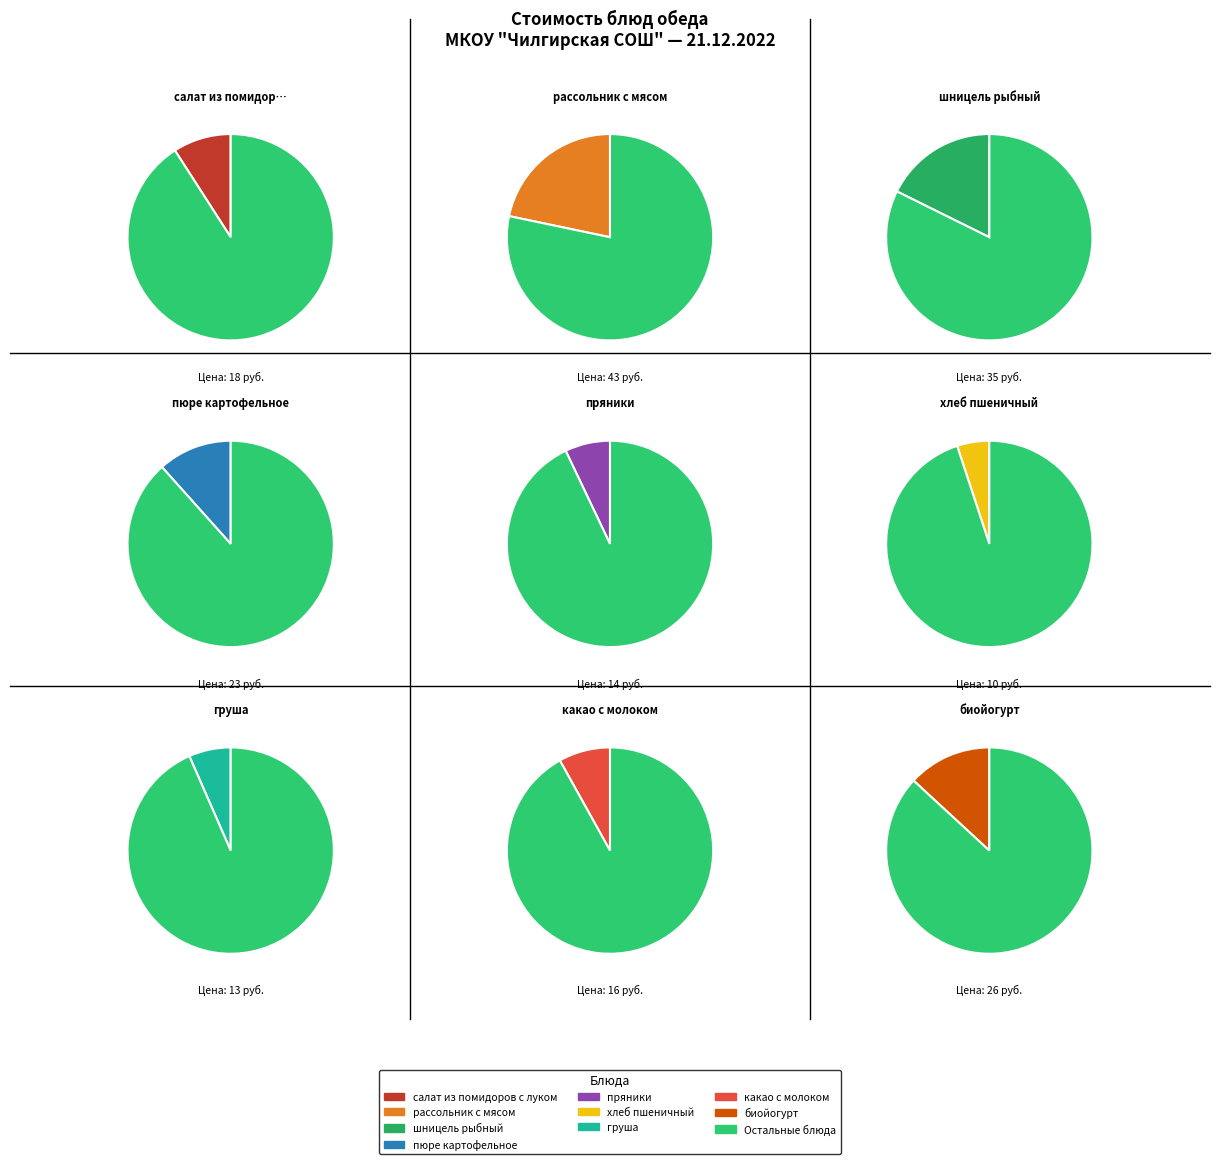

Is пюре картофельное the majority of the pie?

No